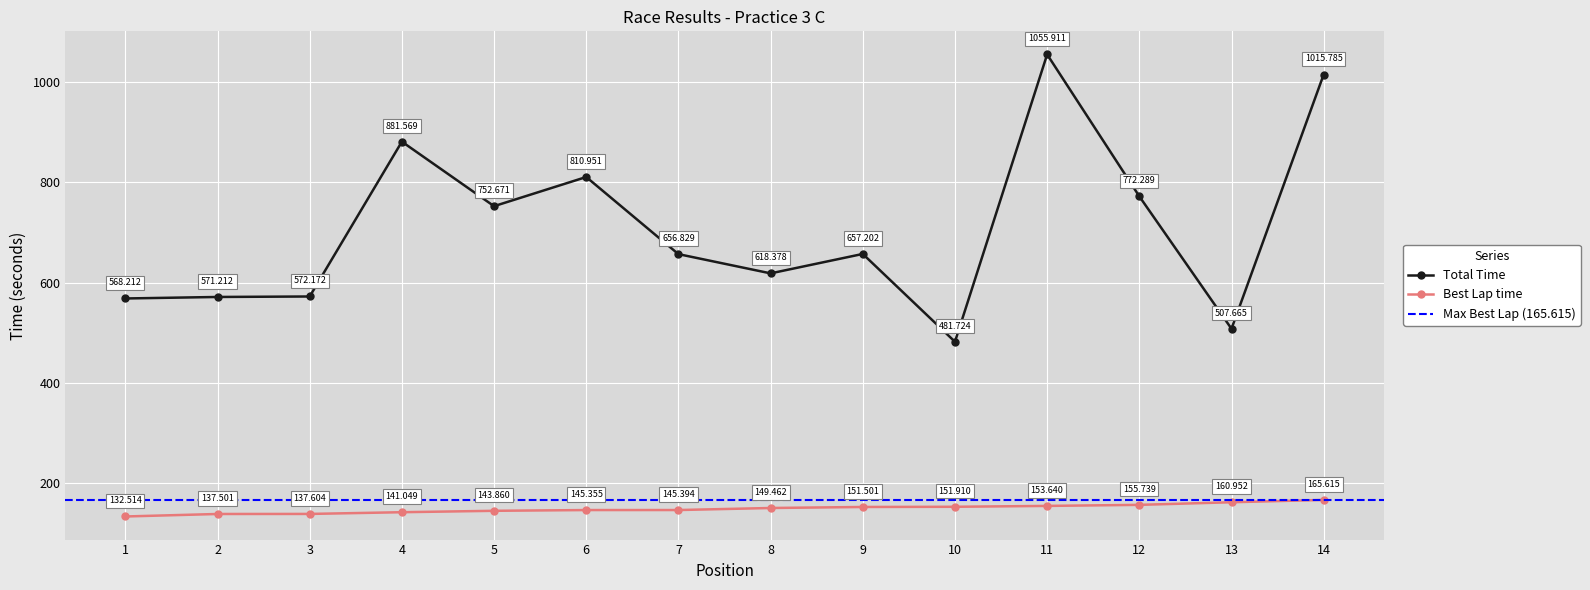

How many values in the Best Lap time series exceed 149?

7